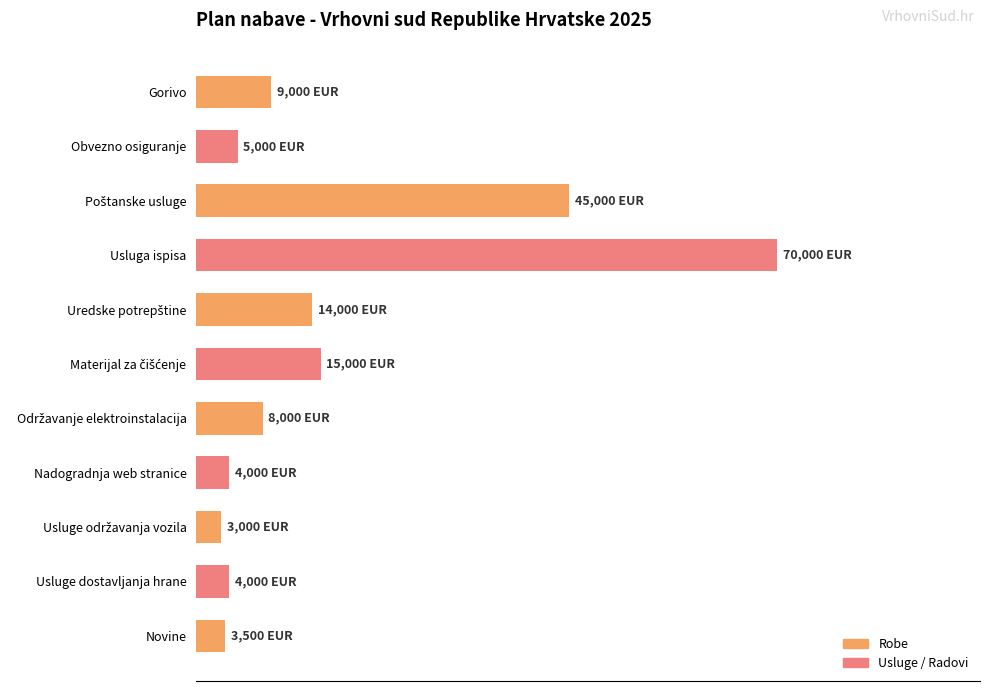

Are the bars horizontal?

Yes